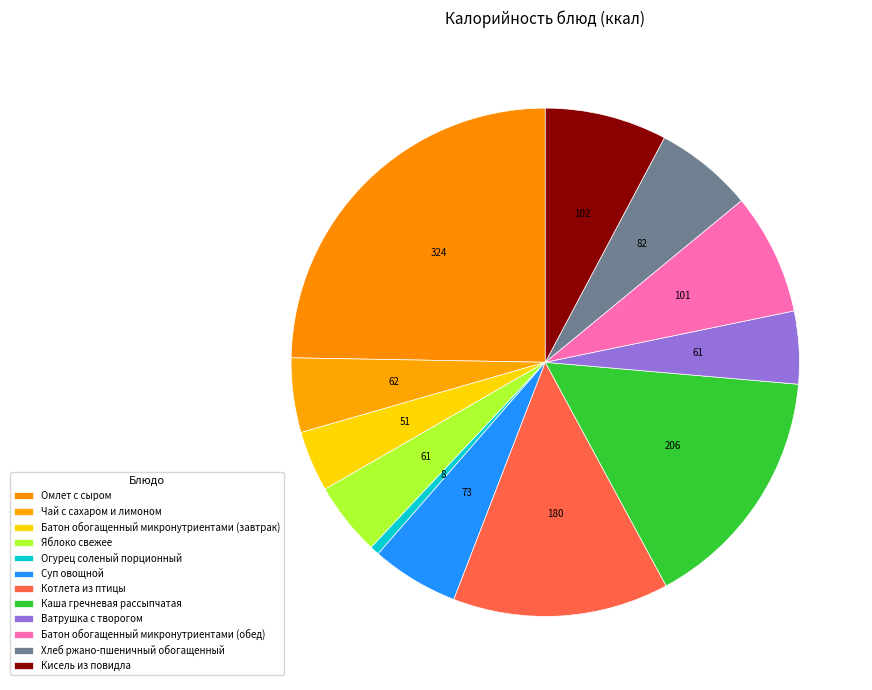

Is there any slice that represents more than half of the pie?

No